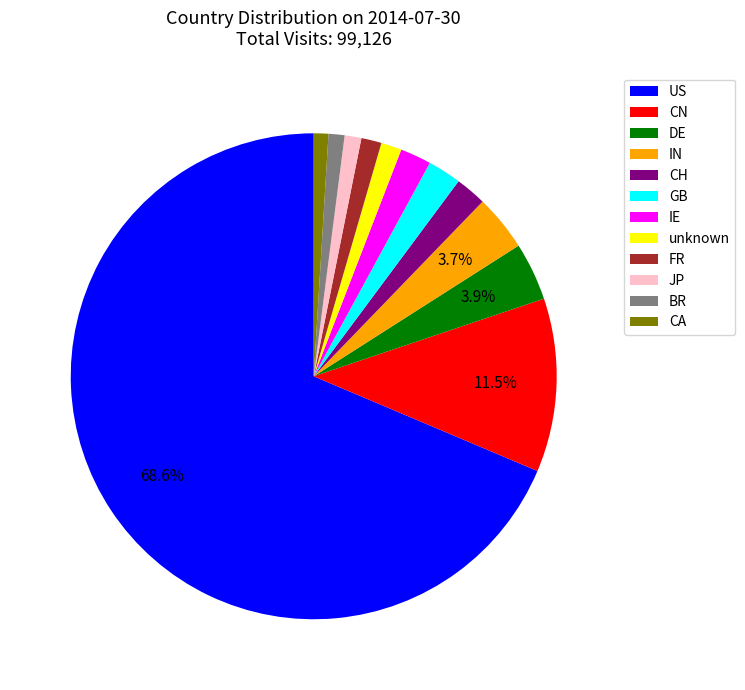

What is the largest slice in the pie chart?

US